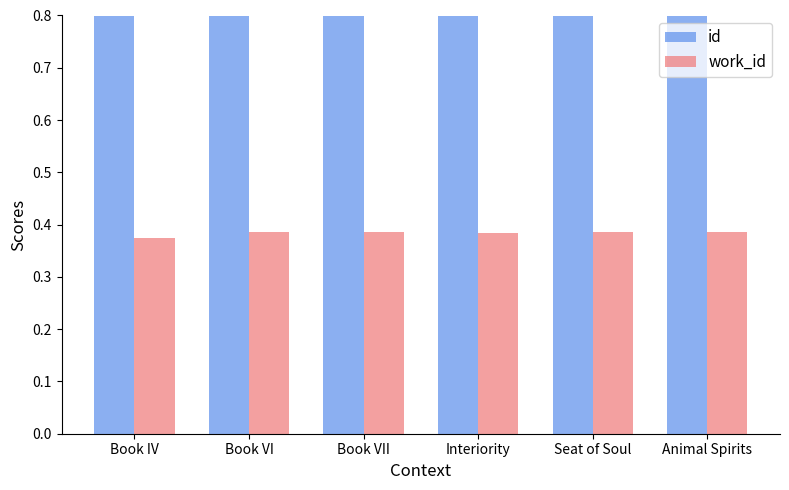

Reading left to right, transcribe all the data shown in this chart.

id: Book IV=1.0	Book VI=1.0	Book VII=1.0	Interiority=1.0	Seat of Soul=1.0	Animal Spirits=1.0
work_id: Book IV=0.4	Book VI=0.4	Book VII=0.4	Interiority=0.4	Seat of Soul=0.4	Animal Spirits=0.4